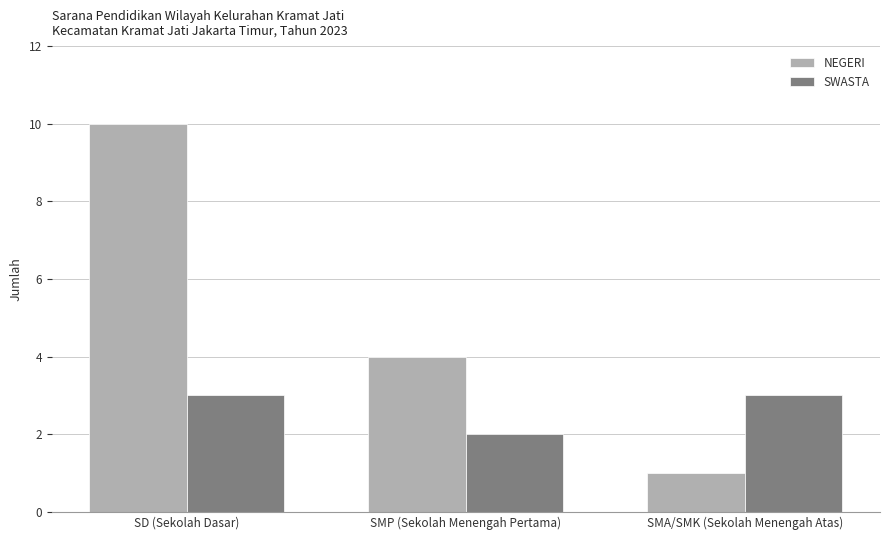

At which label is SWASTA closest to 2?

SMP (Sekolah Menengah Pertama)